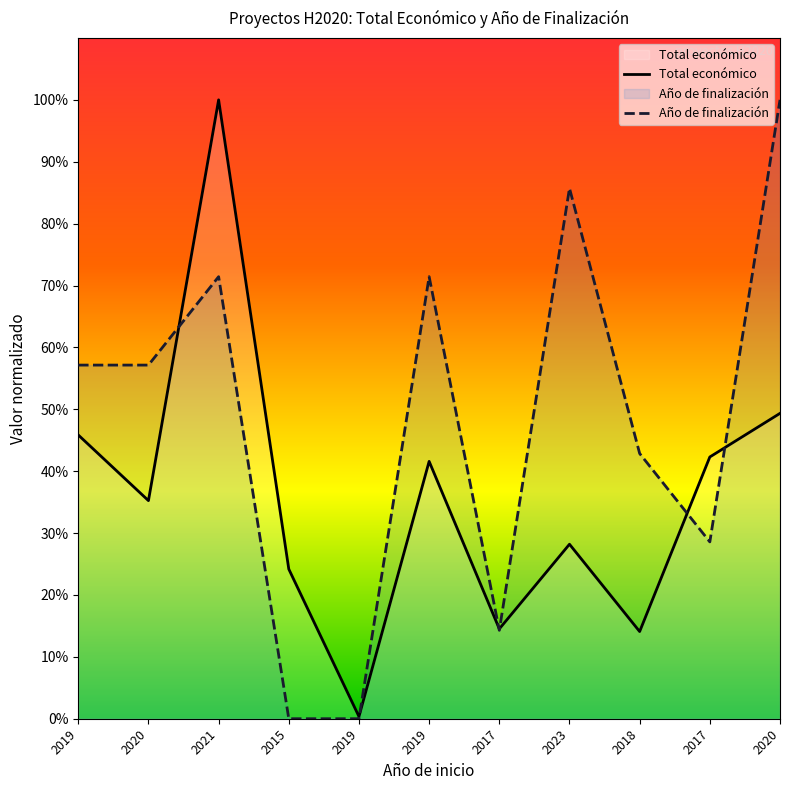

Reading left to right, list all the values displayed in this chart.

Total económico: 0.5	0.4	1.0	0.2	0.0	0.4	0.1	0.3	0.1	0.4	0.5
Año de finalización: 0.6	0.6	0.7	0.0	0.0	0.7	0.1	0.9	0.4	0.3	1.0